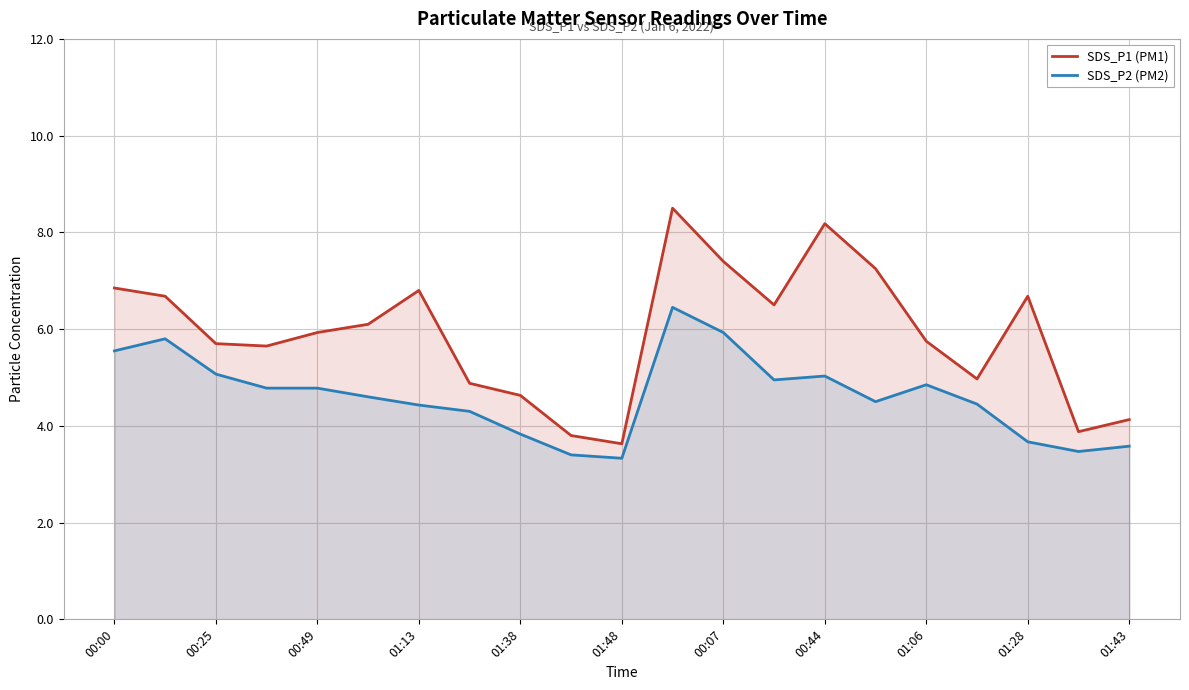

What is the average value of the SDS_P2 (PM2) series?

4.6